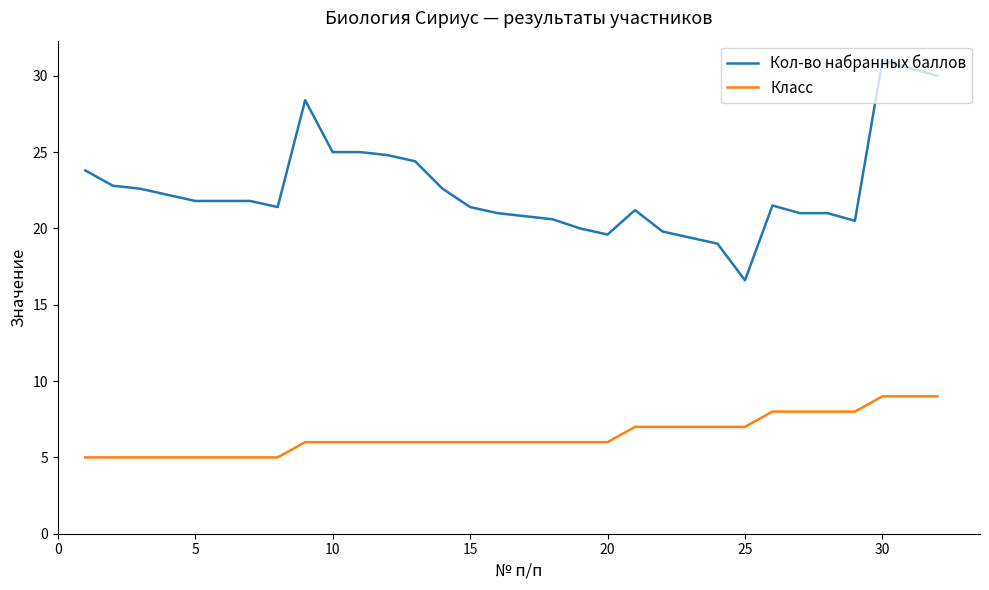

True or false: Кол-во набранных баллов has more than 2 interior local peaks.

True